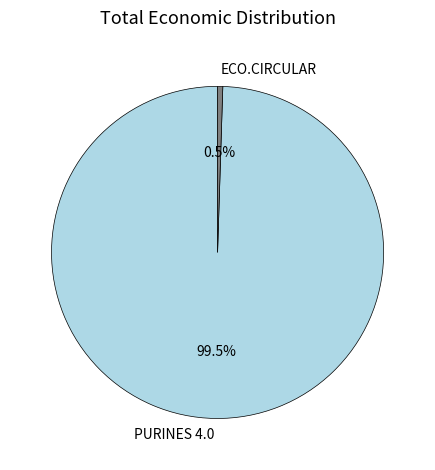

Do PURINES 4.0 and ECO.CIRCULAR together represent more than half of the pie?

Yes